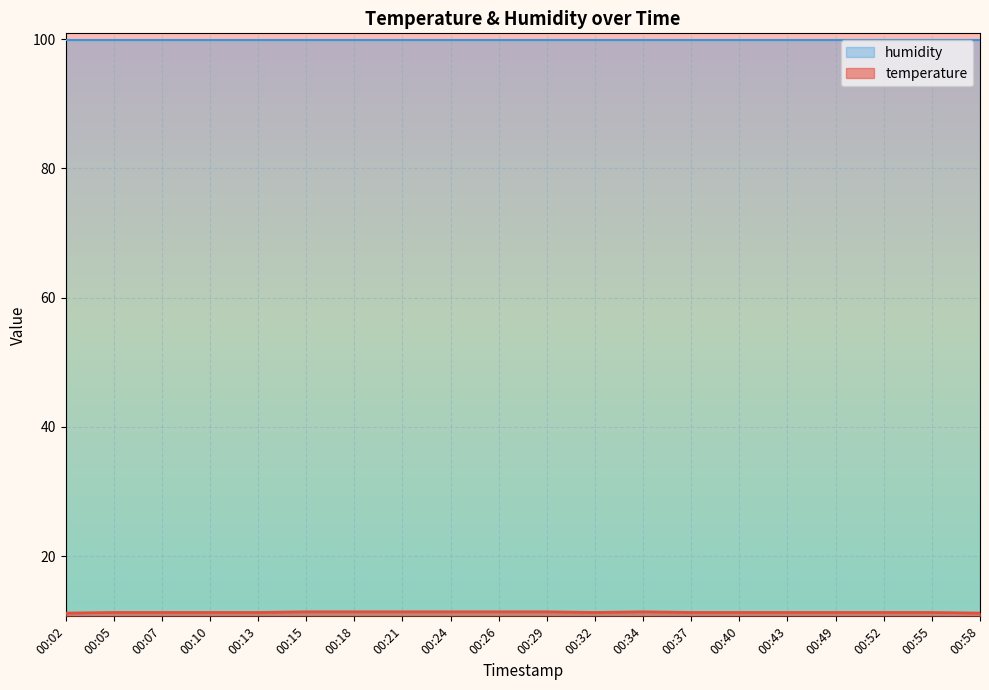

Between 00:43 and 00:49, which is larger?

00:43